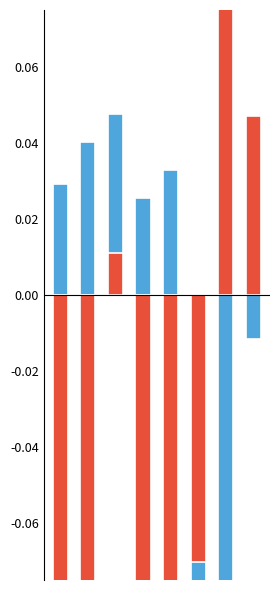

What is the total value across all series at 1?

-0.1